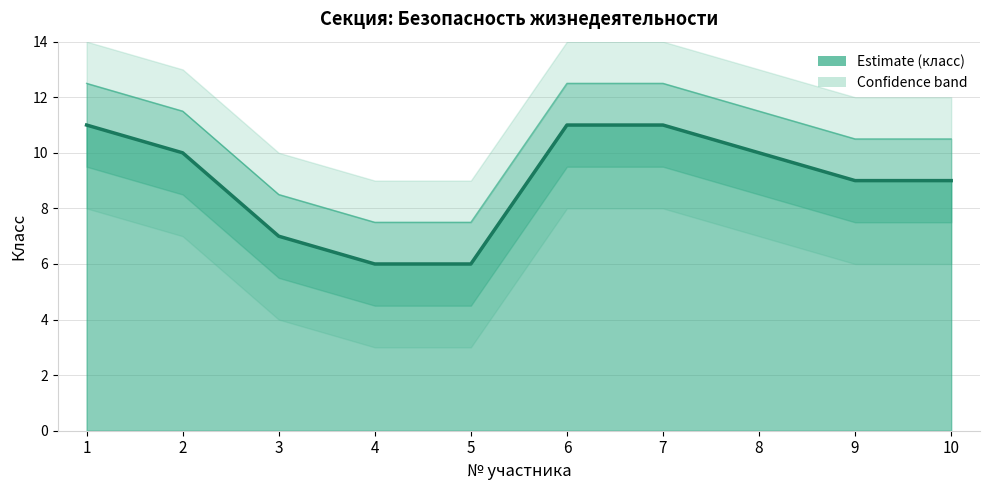

How many values are below 10?

5